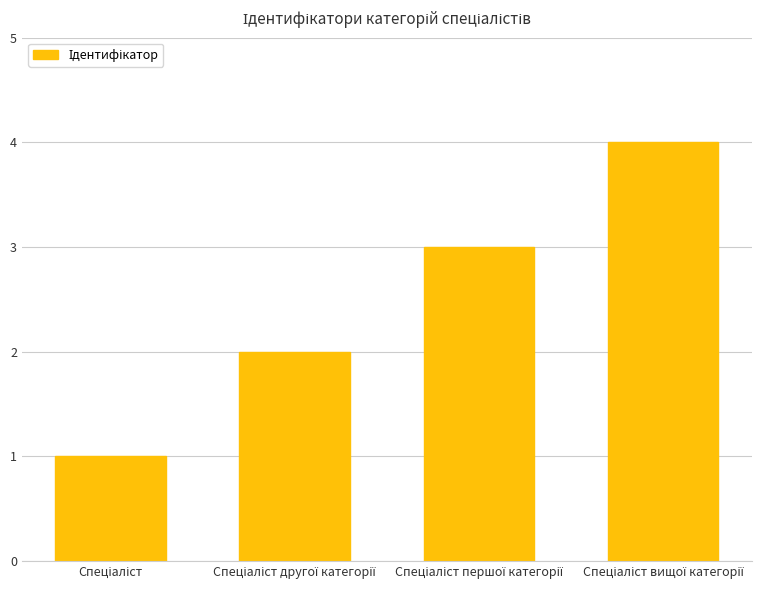

Reading left to right, extract all data points from this chart.

1	2	3	4